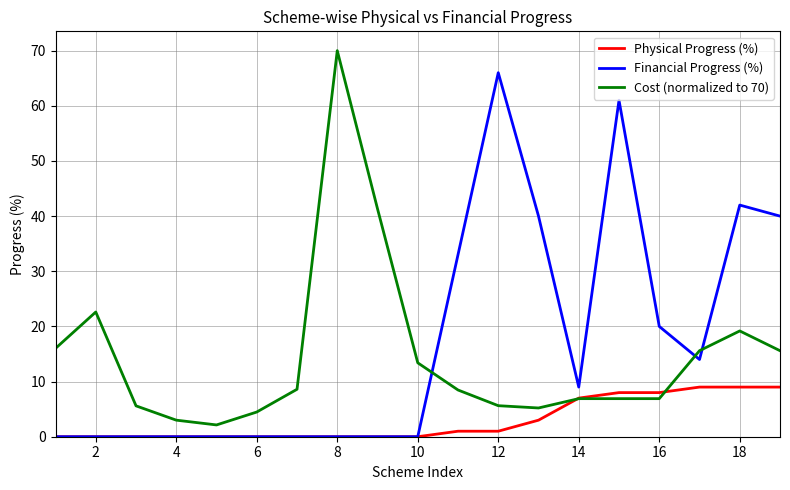

List the series in order of their peak value, lowest first.

Physical Progress (%), Financial Progress (%), Cost (normalized to 70)